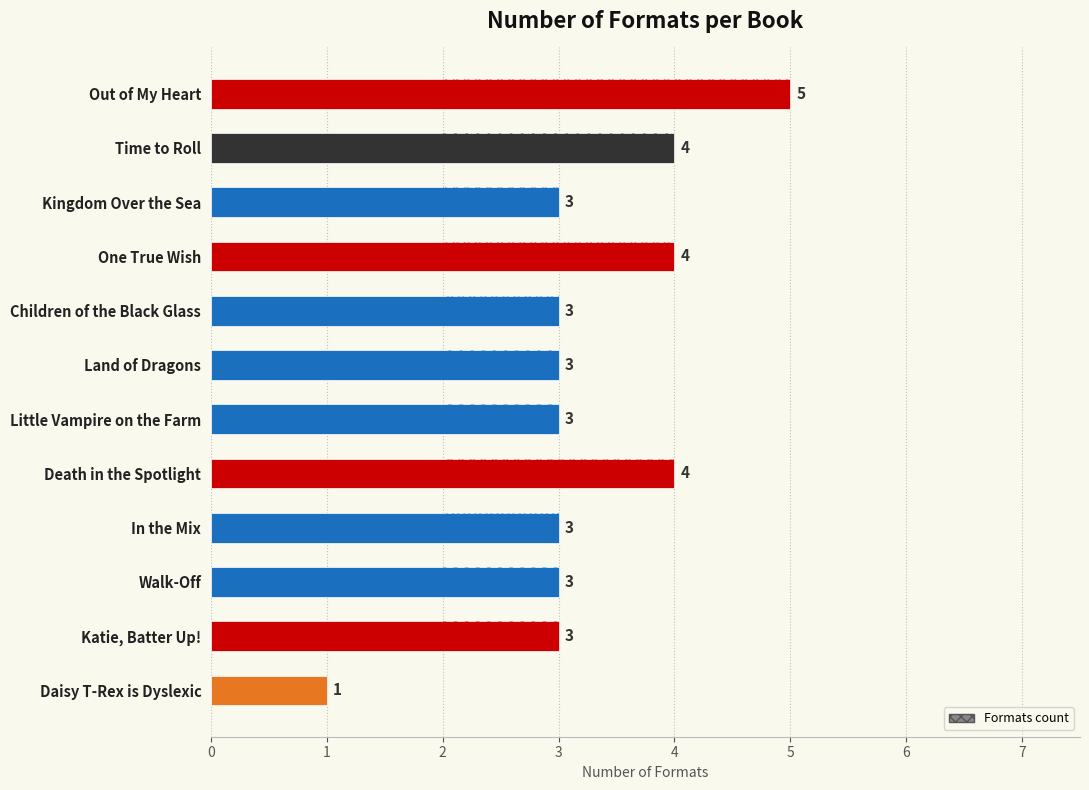

Reading left to right, extract all data points from this chart.

5	4	3	4	3	3	3	4	3	3	3	1